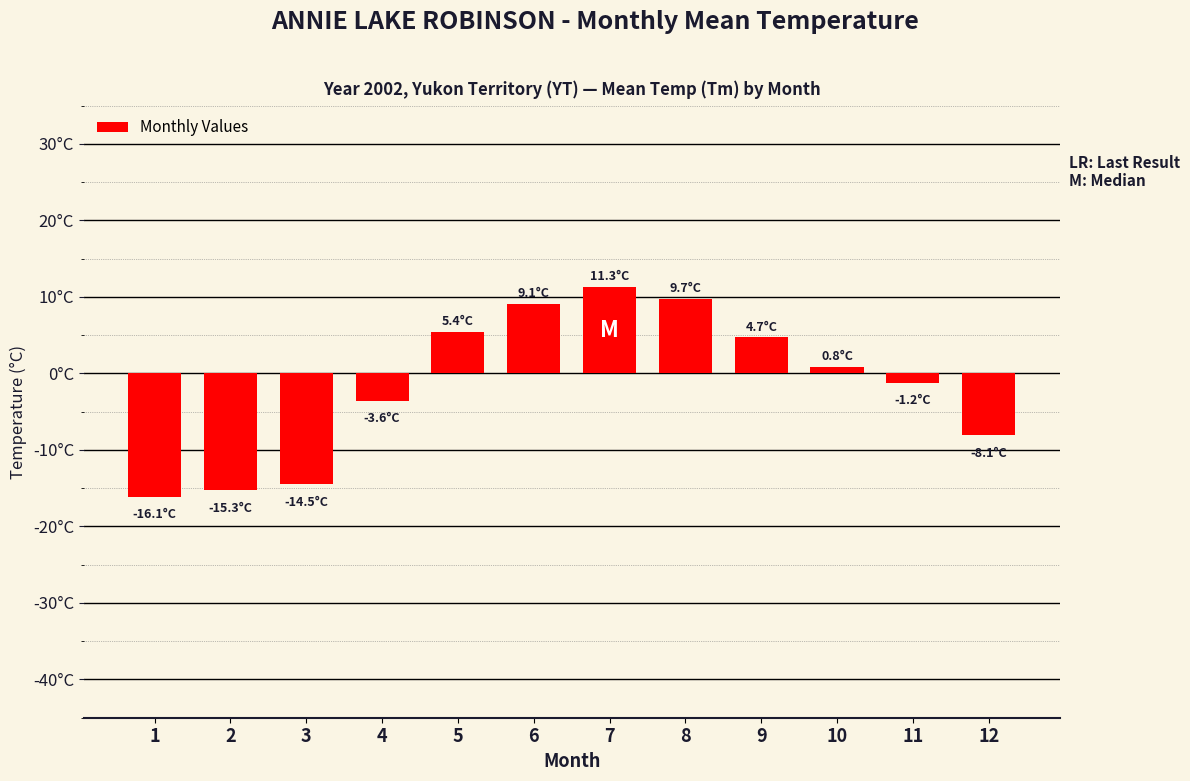

The value at 2 is -21.0. True or false?

False